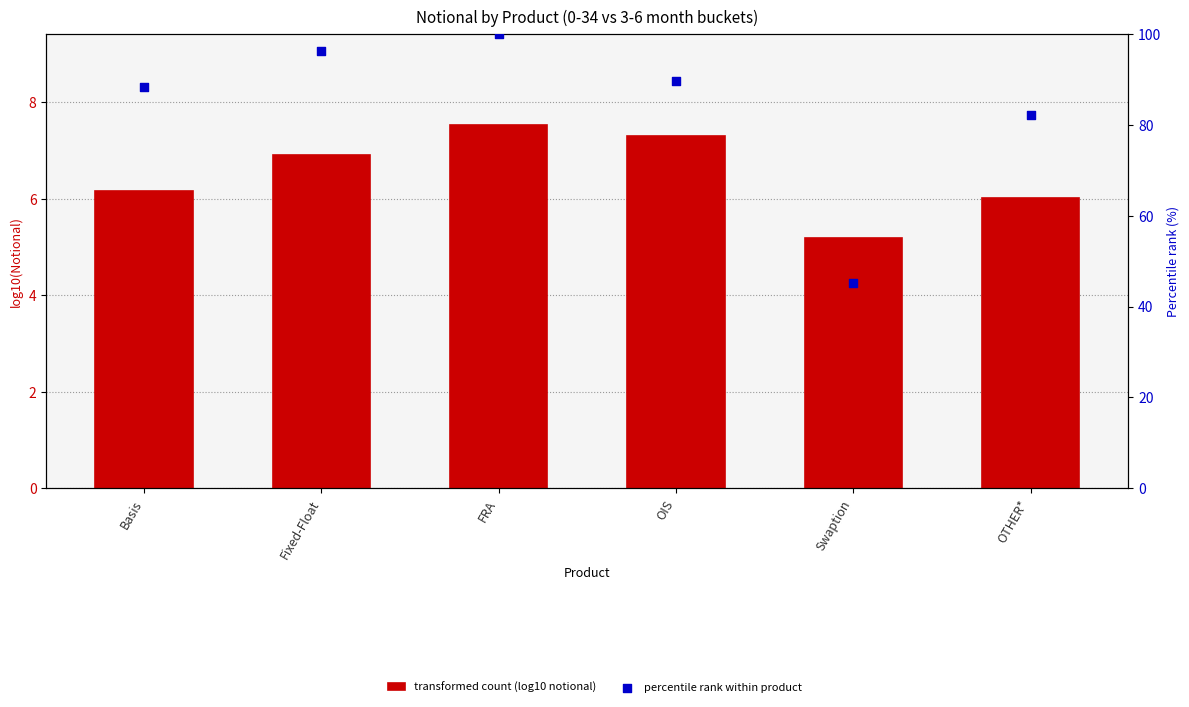

Which series has the largest total across all categories?

percentile rank within product